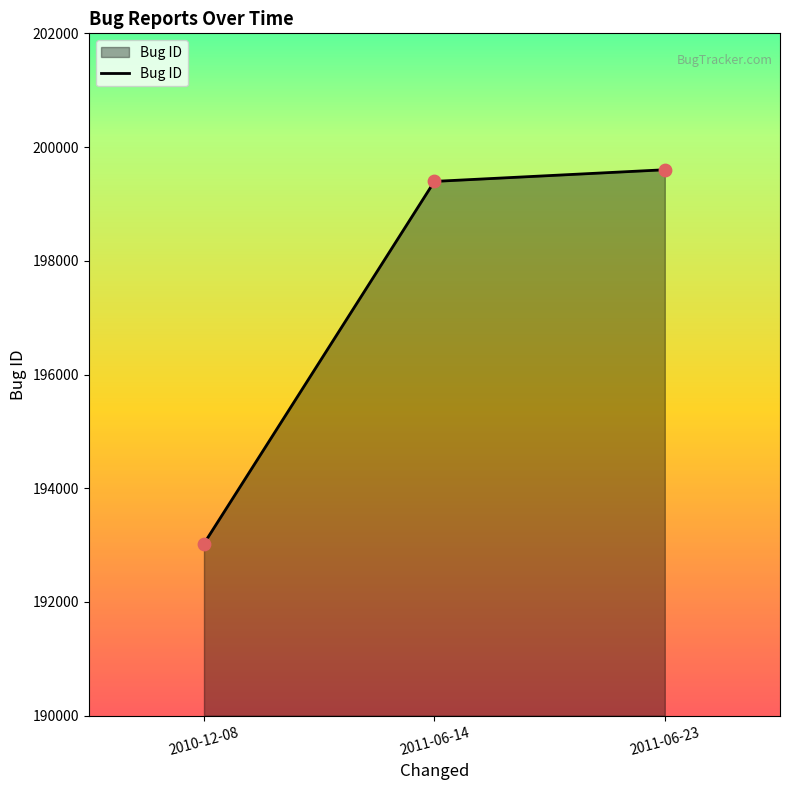

Between 2011-06-14 and 2011-06-23, which is larger?

2011-06-23